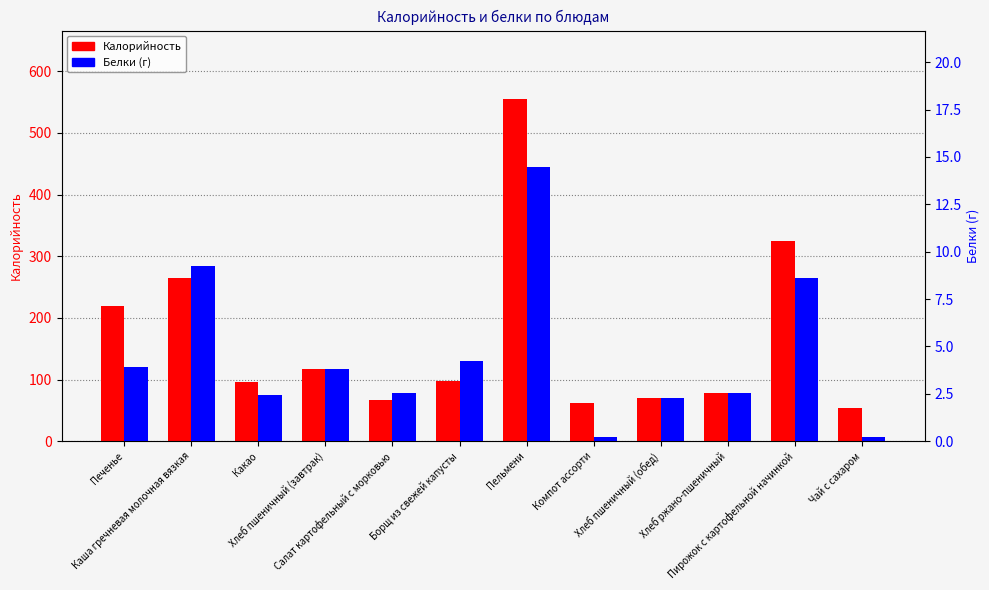

Which series has the largest total across all categories?

Калорийность